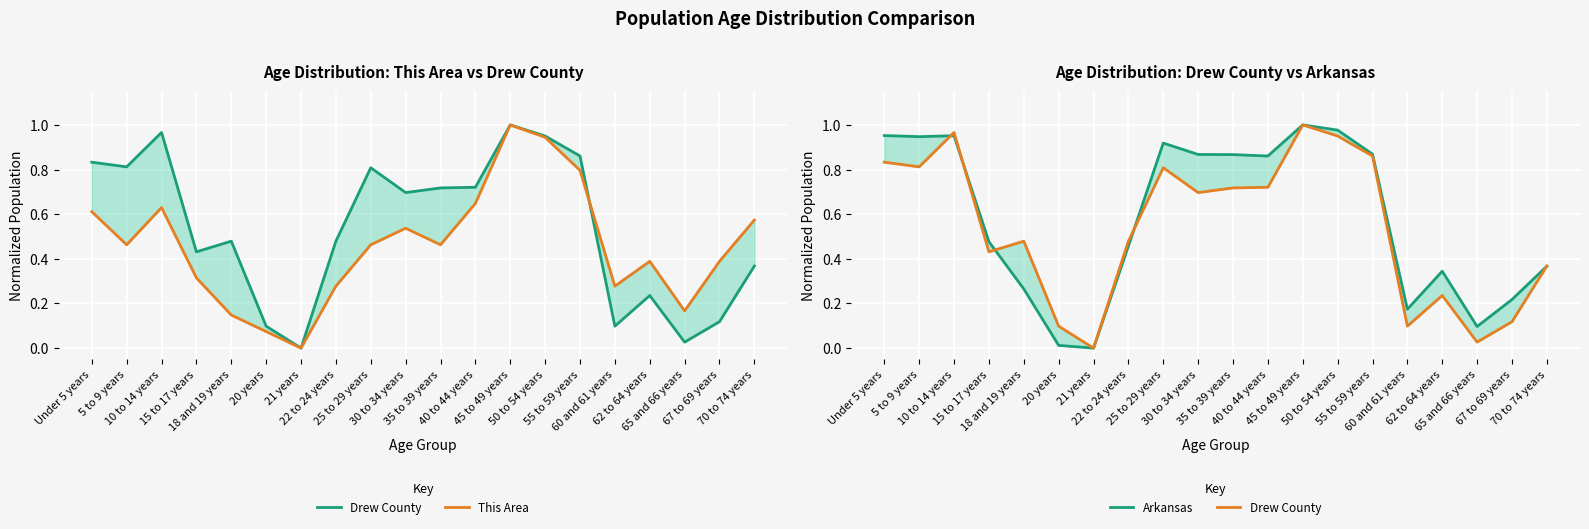

The Drew County series shows 1.0 at 50 to 54 years. True or false?

True